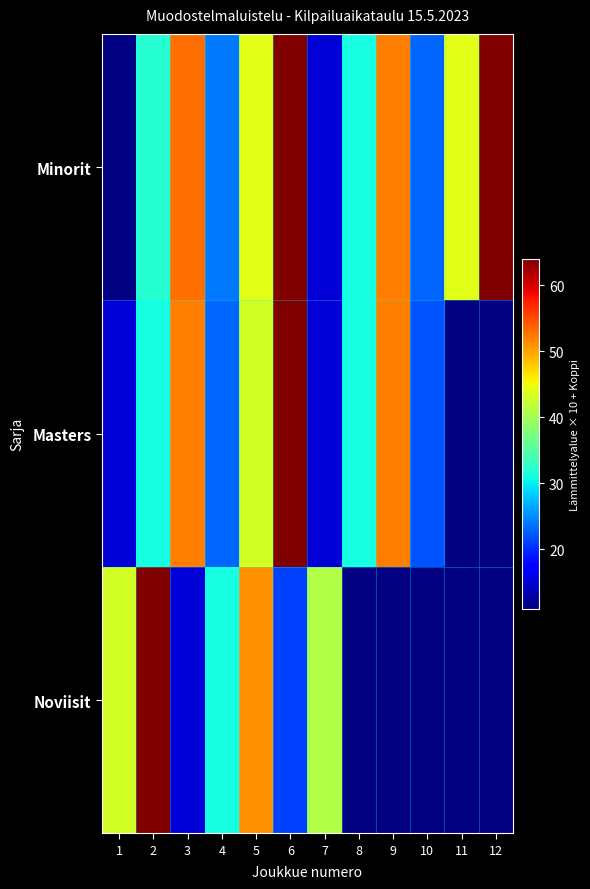

Rank the series by their maximum value, from highest to lowest.

Minorit, Masters, Noviisit